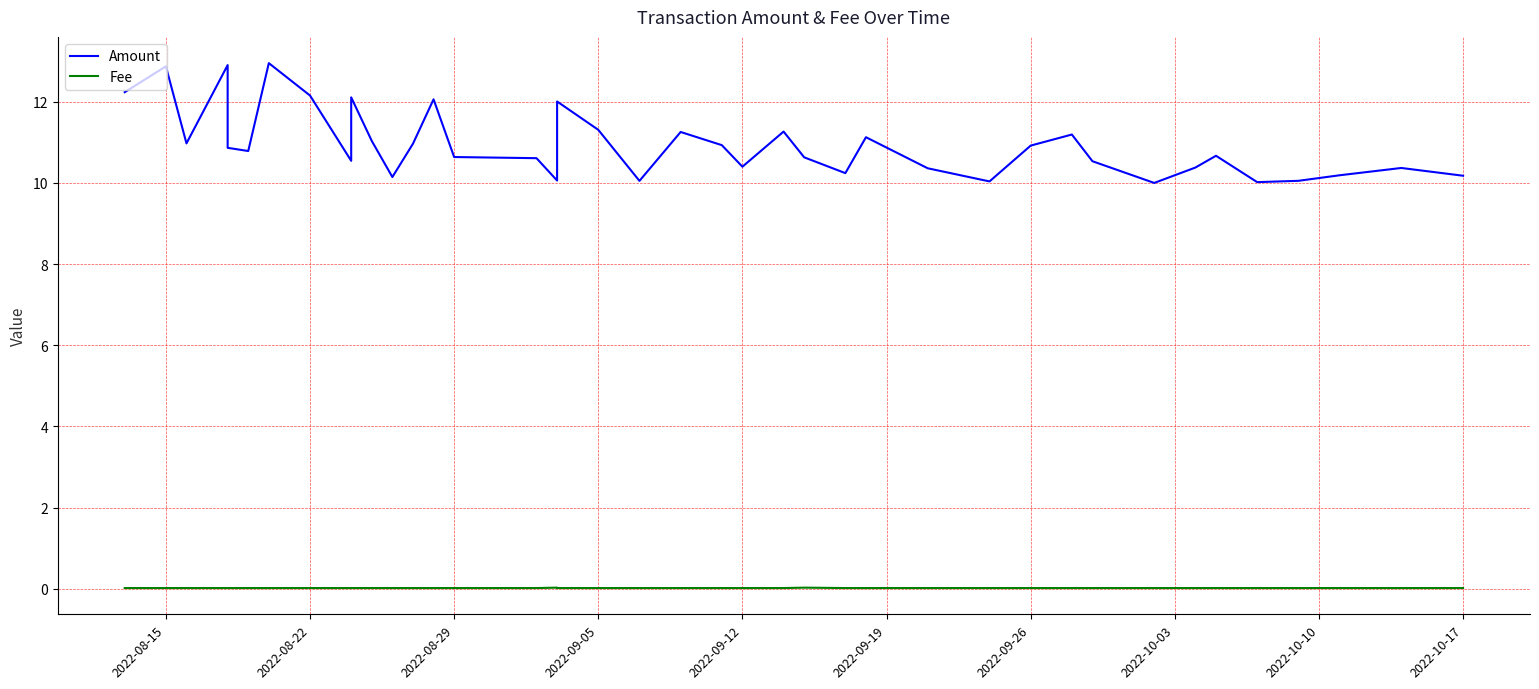

Count the number of data series in this chart.

2